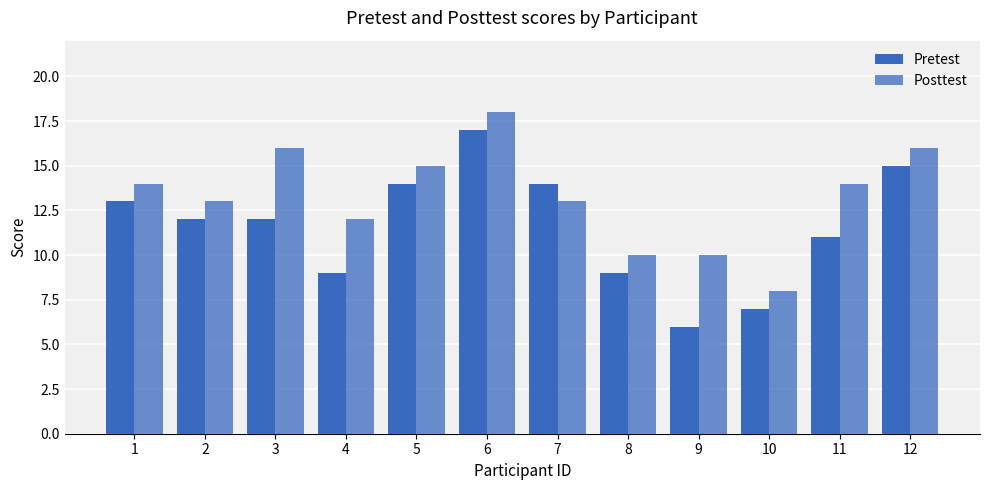

What is the average value of the Posttest series?

13